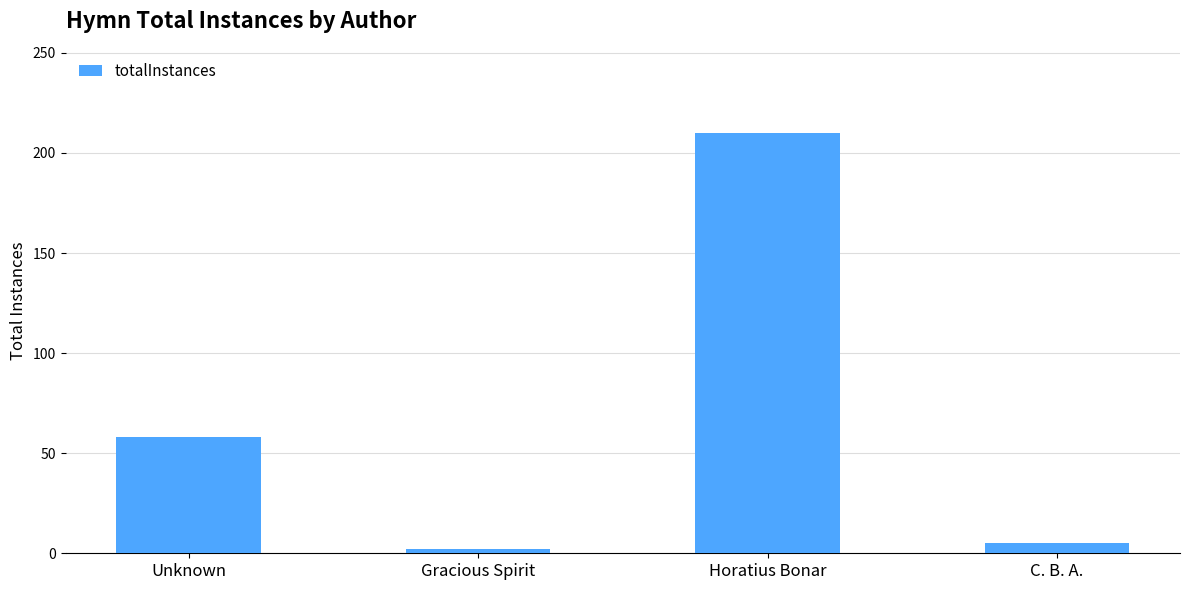

What is the label of the 4th bar from the left?

C. B. A.